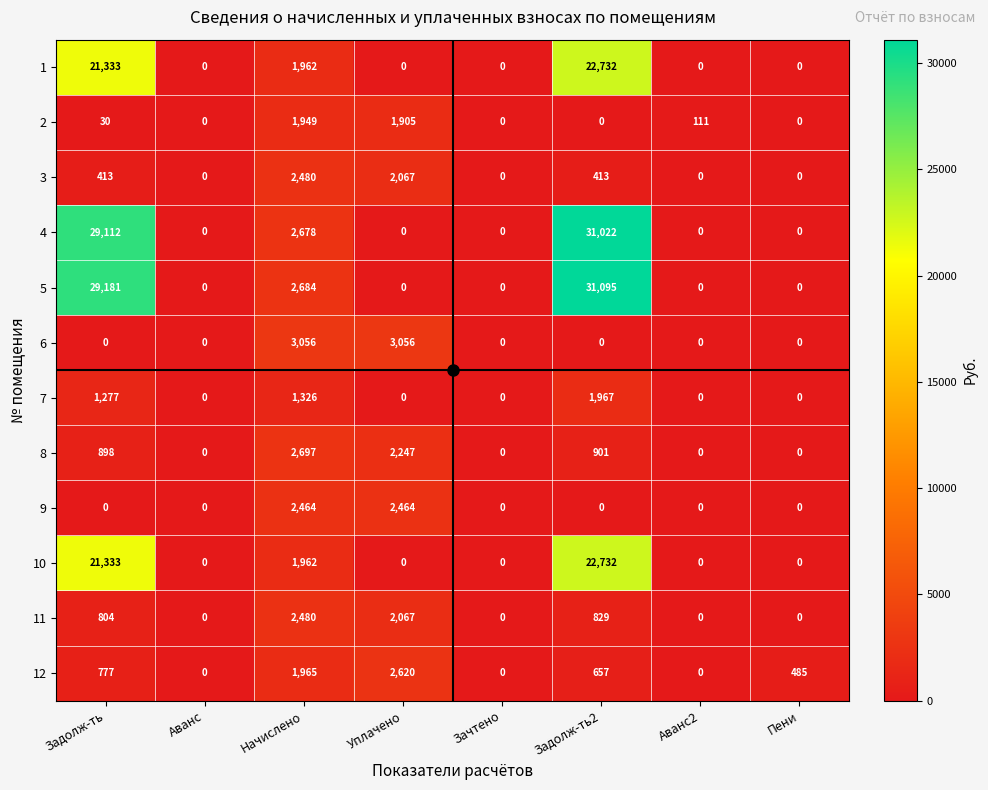

What is the difference between the highest and lowest values at Начислено?

1730